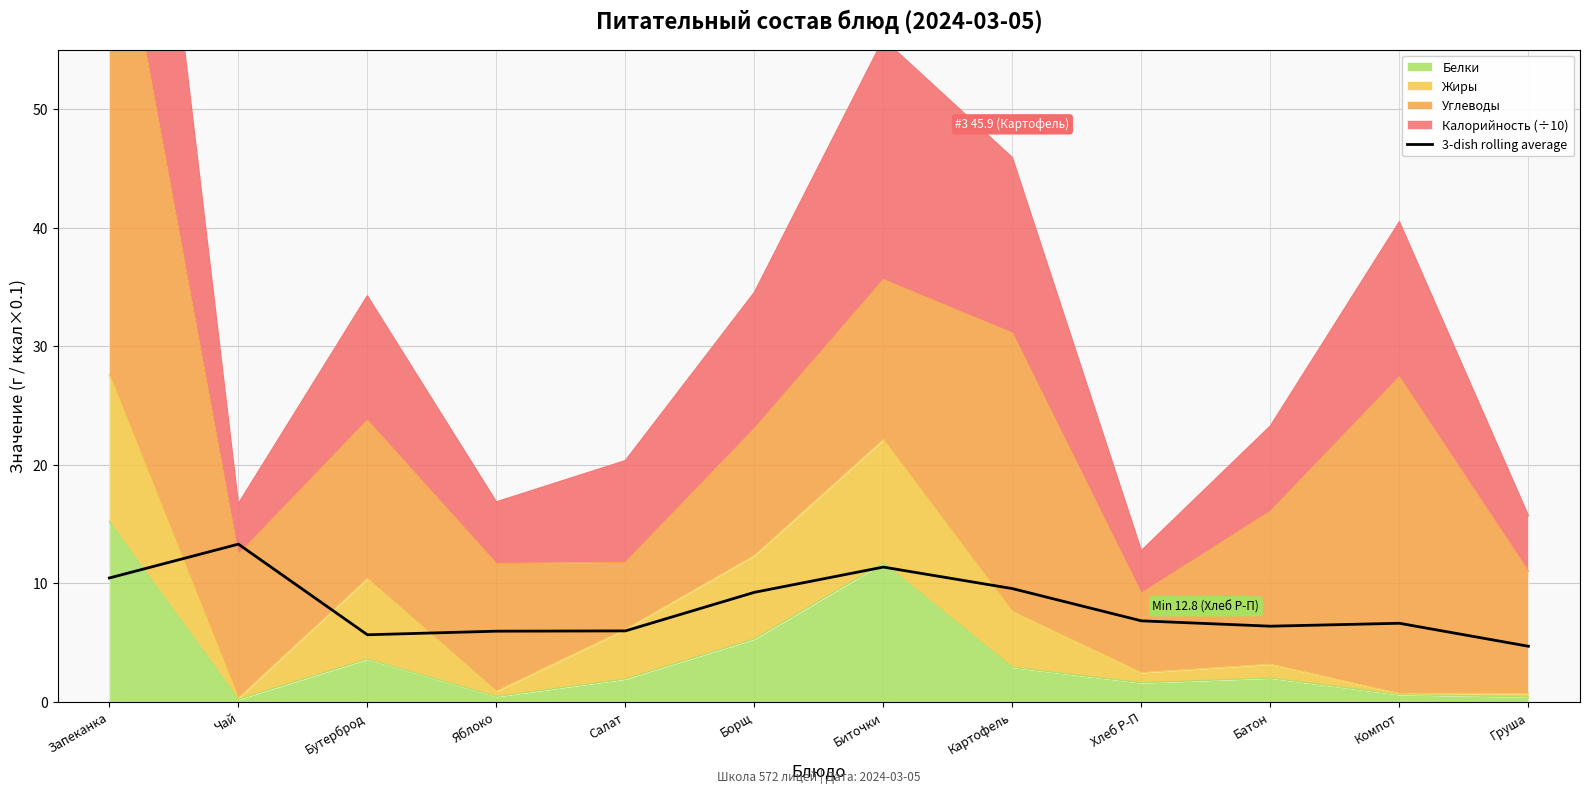

Approximately how many times larger is the value at Бутерброд compared to Груша?

1.2